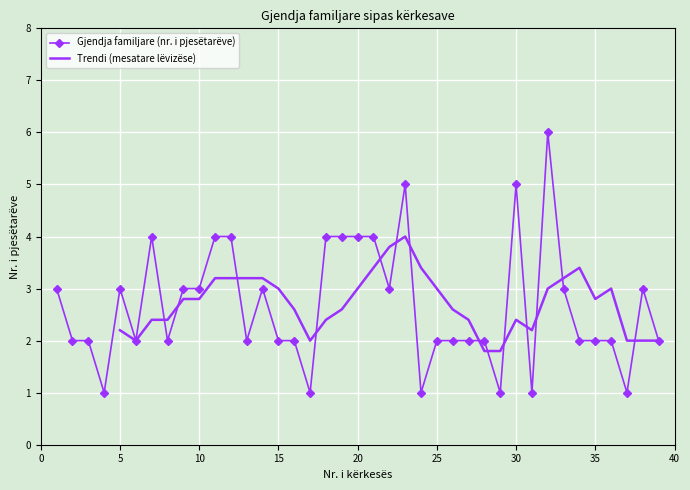

Reading right to left, what are all the values shown in this chart?

2	3	1	2	2	2	3	6	1	5	1	2	2	2	2	1	5	3	4	4	4	4	1	2	2	3	2	4	4	3	3	2	4	2	3	1	2	2	3